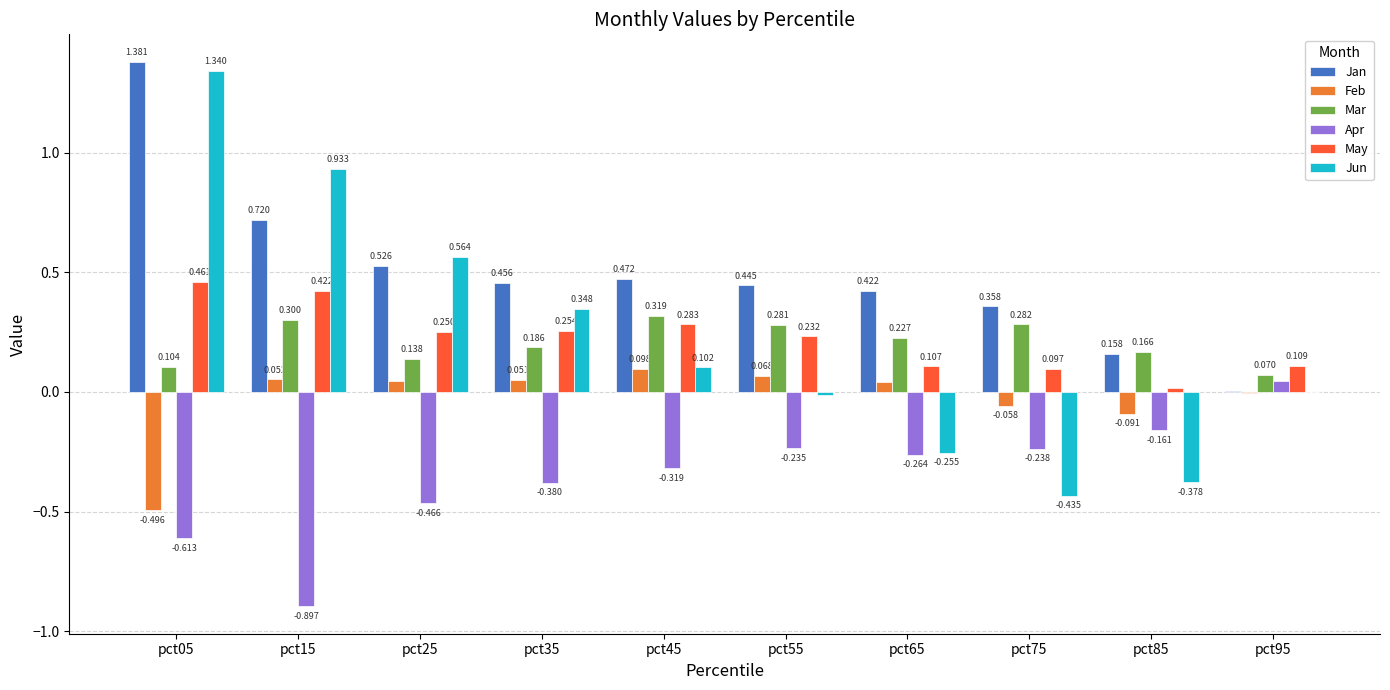

Count the number of data series in this chart.

6